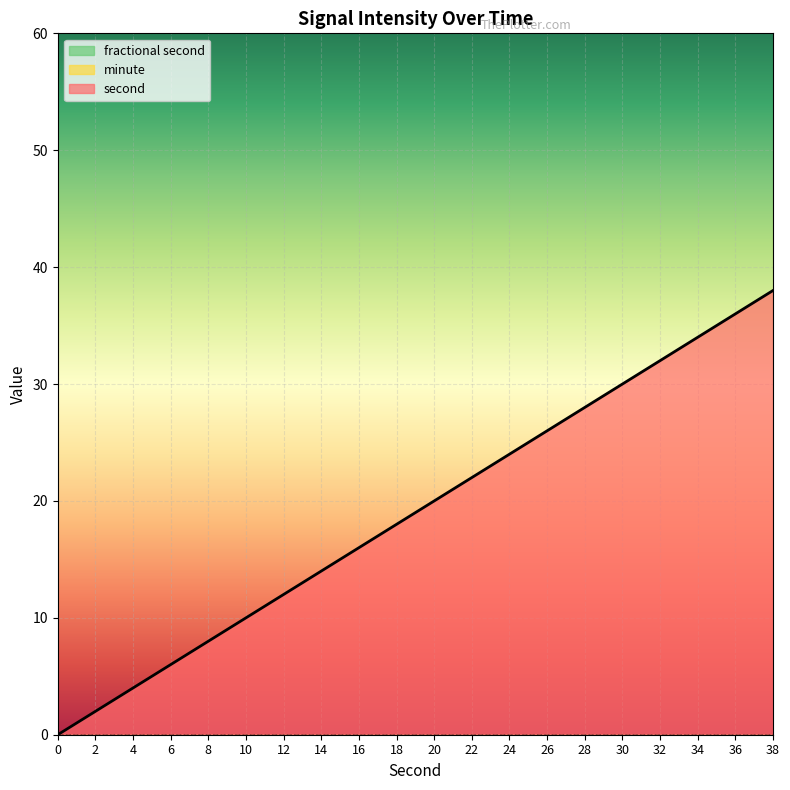

Is it true that second equals 10 at 10?

True